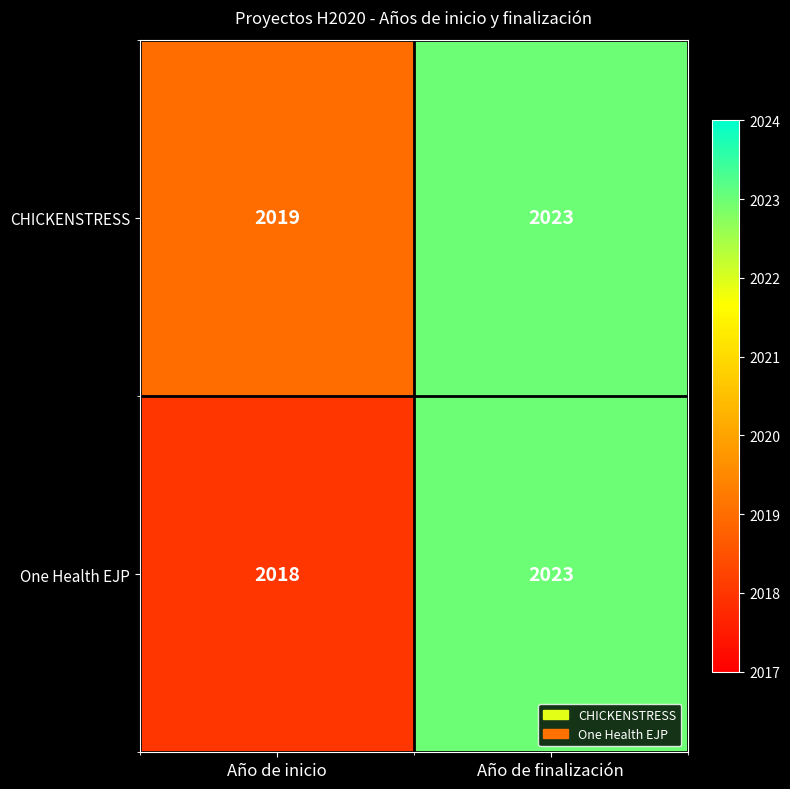

Is it true that One Health EJP equals 2023 at Año de finalización?

True